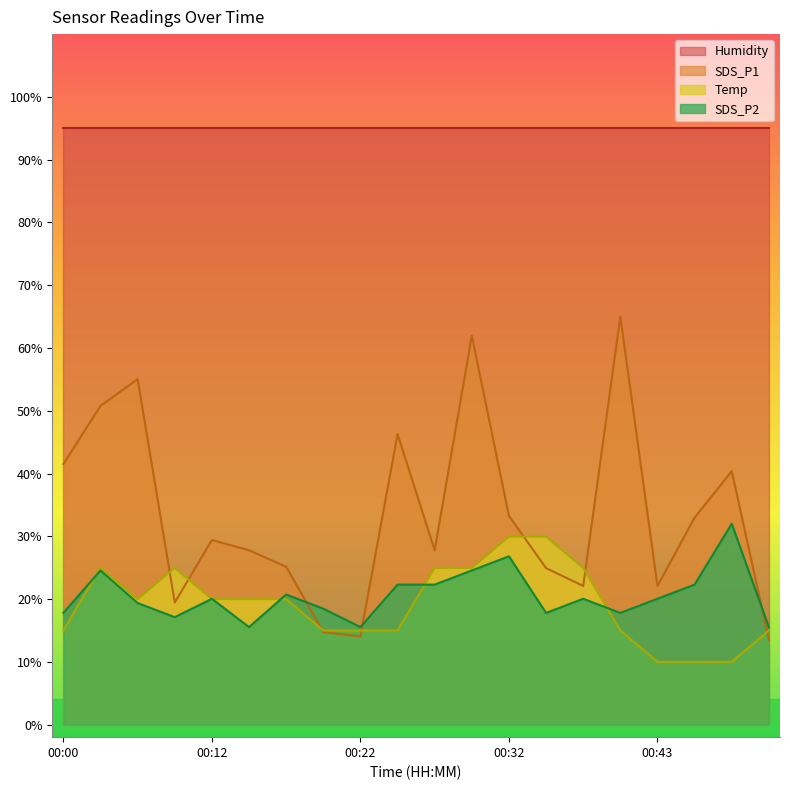

Rank the series by their maximum value, from lowest to highest.

Temp, SDS_P2, SDS_P1, Humidity